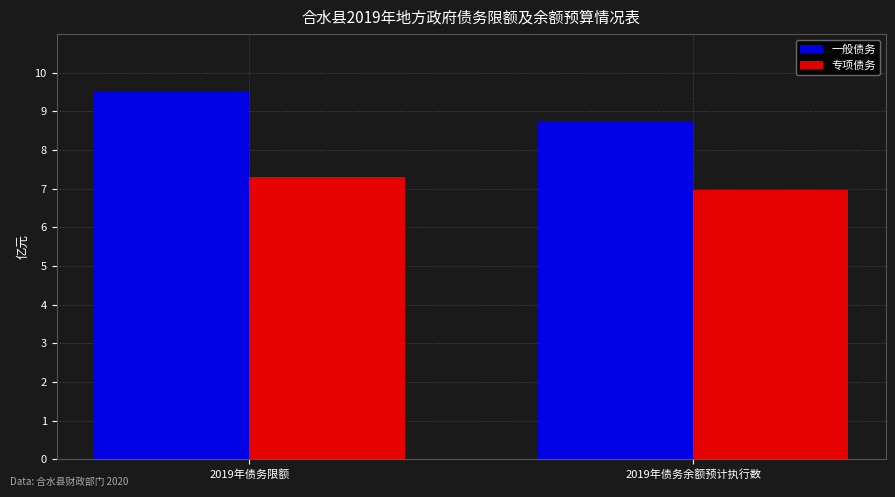

What position from the left is 2019年债务余额预计执行数?

2